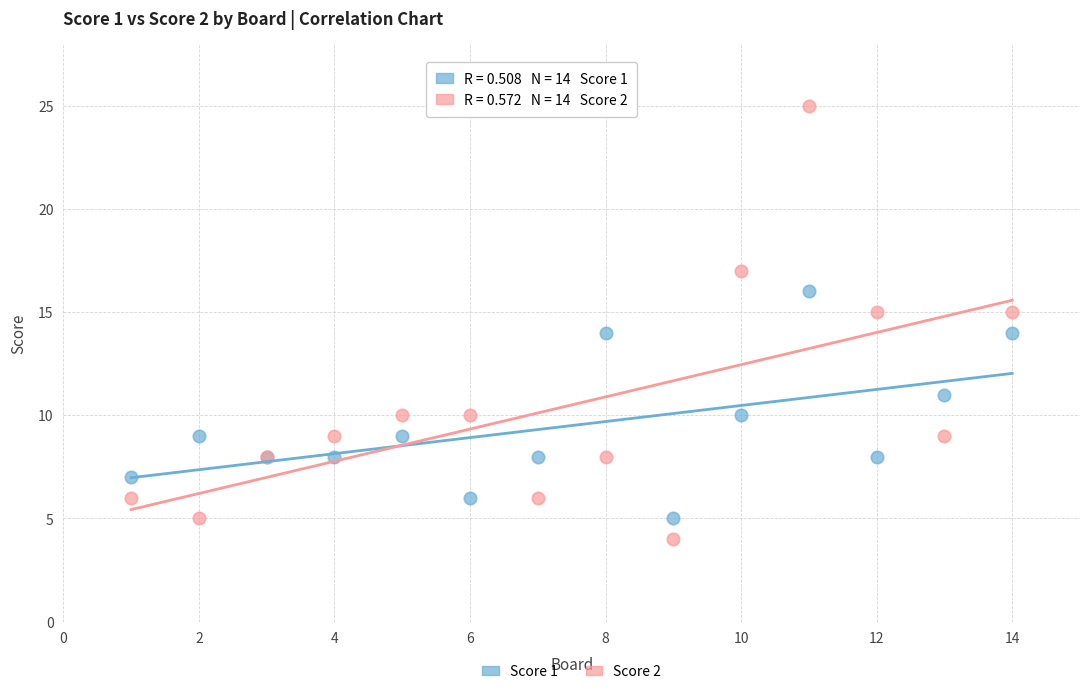

Which series has the widest spread of Y values?

Score 2